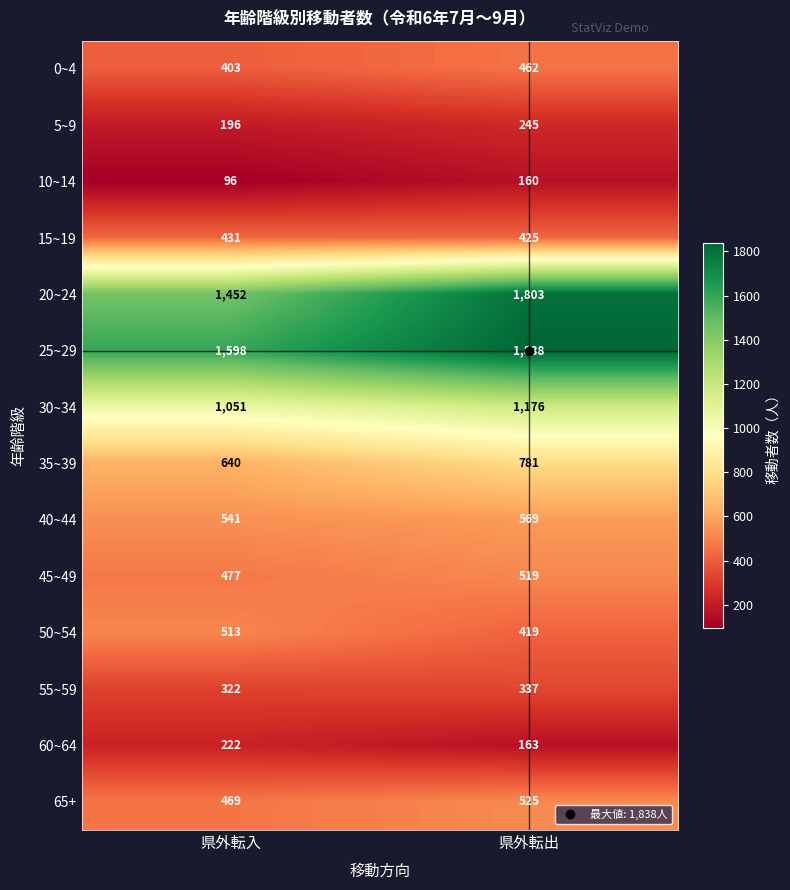

Which series has the largest range (max minus min)?

20~24